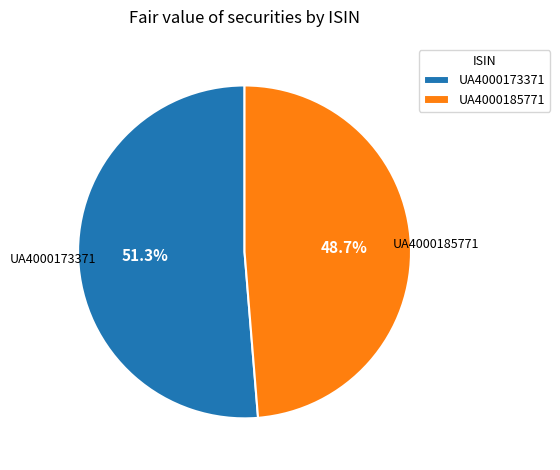

True or false: UA4000185771 accounts for 57% of the total.

False